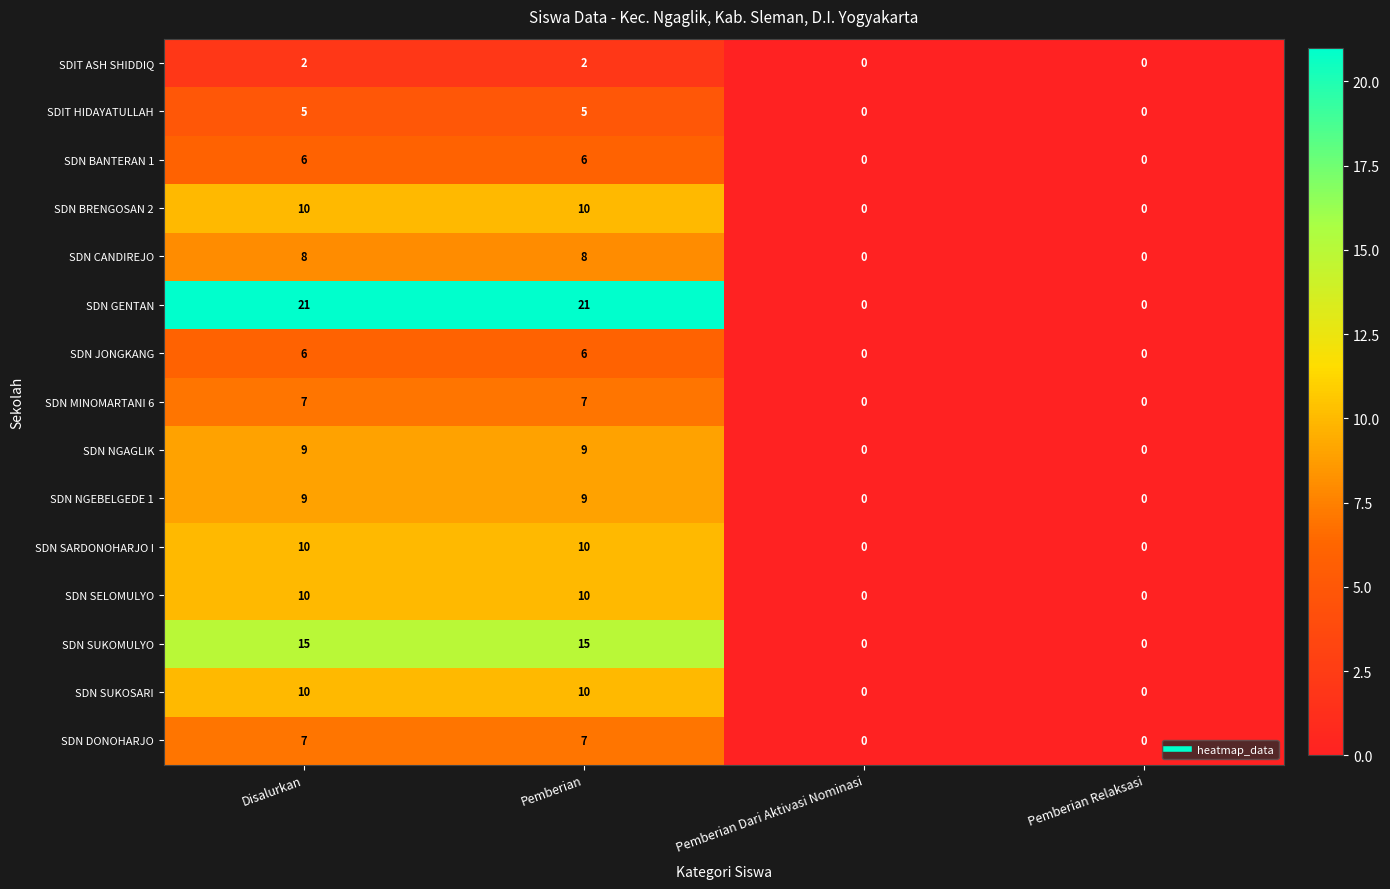

Read the SDN GENTAN value at Disalurkan.

21